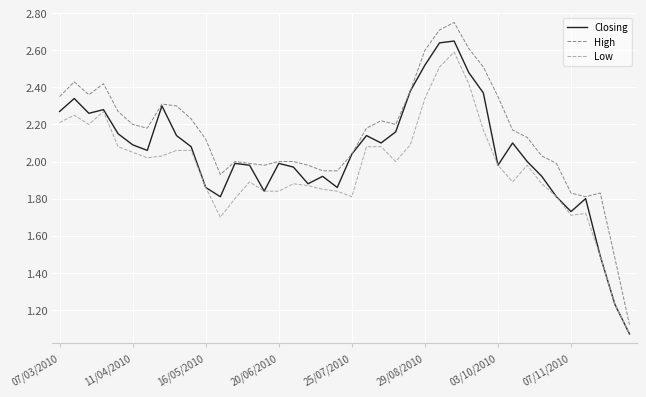

List the series in order of their overall mean, highest first.

High, Closing, Low